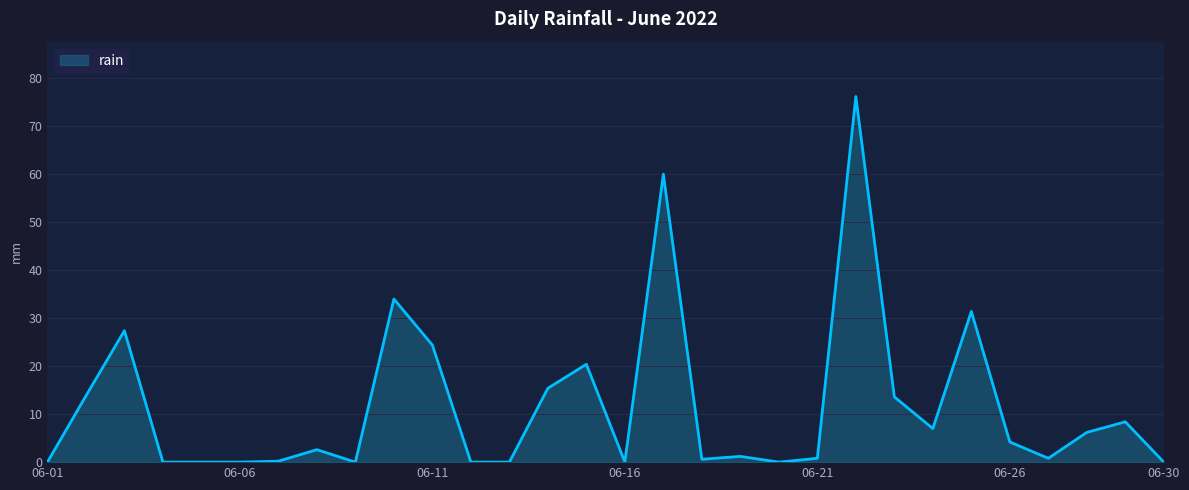

What is the maximum value shown in the chart?

76.2